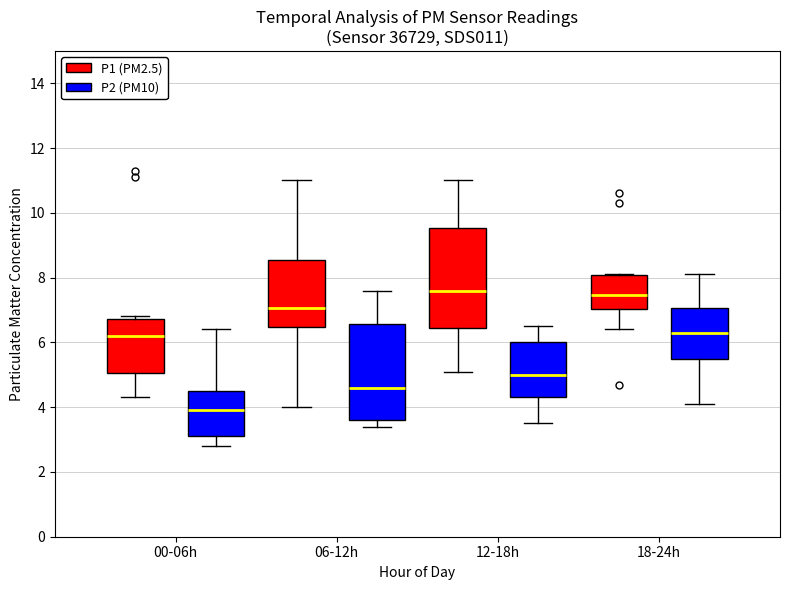

Reading left to right, read every box against the y-axis: the position of its median line, the range the box covers, and the ends of its whiskers. The values are not printed on the chart, so give them approximately, as read against the axis.

00-06h (P1 (PM2.5)): median 6.2, box 5.0 to 6.8, whiskers 4.4 to 6.8 (just above the box's upper edge)
00-06h (P2 (PM10)): median 4.0, box 3.2 to 4.6, whiskers 2.8 to 6.4
06-12h (P1 (PM2.5)): median 7.0, box 6.4 to 8.6, whiskers 4.0 to 11.0
06-12h (P2 (PM10)): median 4.6, box 3.6 to 6.6, whiskers 3.4 to 7.6
12-18h (P1 (PM2.5)): median 7.6, box 6.4 to 9.6, whiskers 5.2 to 11.0
12-18h (P2 (PM10)): median 5.0, box 4.4 to 6.0, whiskers 3.6 to 6.6
18-24h (P1 (PM2.5)): median 7.4, box 7.0 to 8.0, whiskers 6.4 to 8.2
18-24h (P2 (PM10)): median 6.4, box 5.4 to 7.0, whiskers 4.2 to 8.2